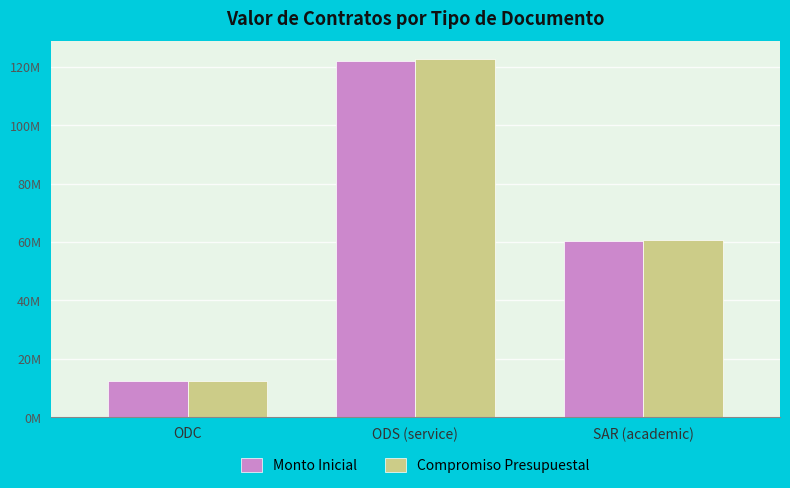

Reading left to right, list all the values displayed in this chart.

Monto Inicial: 12285236	122137135	60478800
Compromiso Presupuestal: 12333724	122649435	60700725